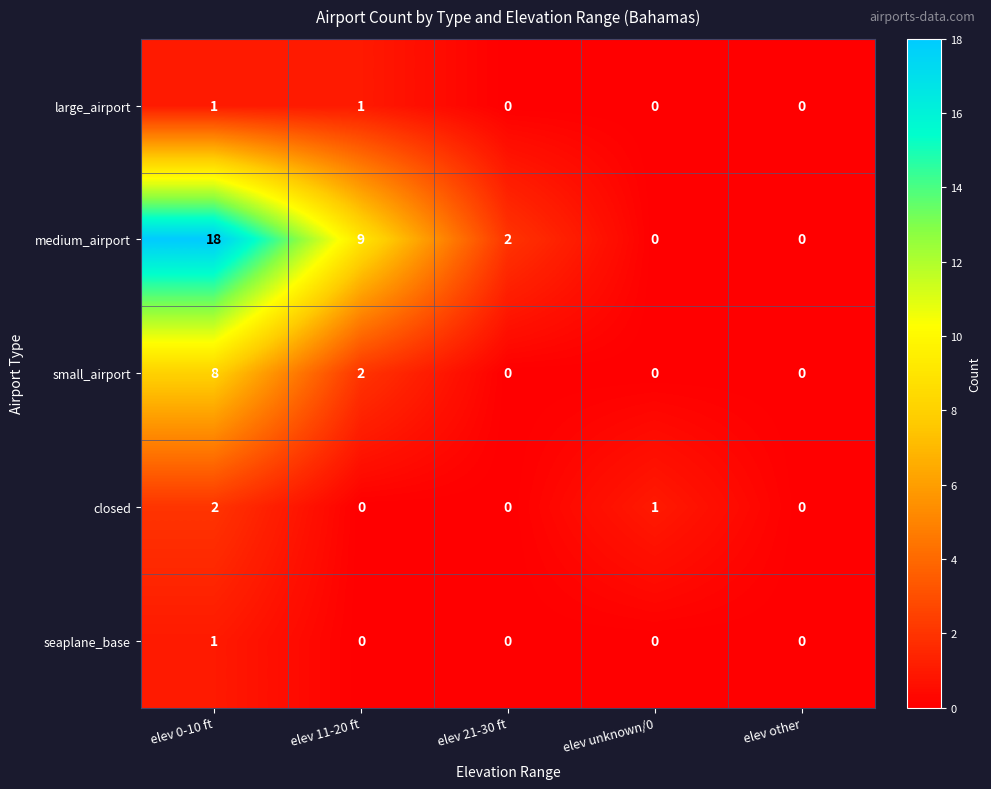

What is the spread (max minus min) of values at elev 11-20 ft?

9